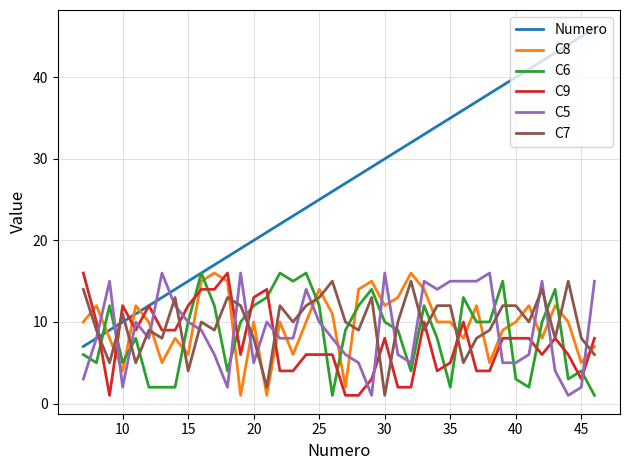

Which series has the largest total across all categories?

Numero